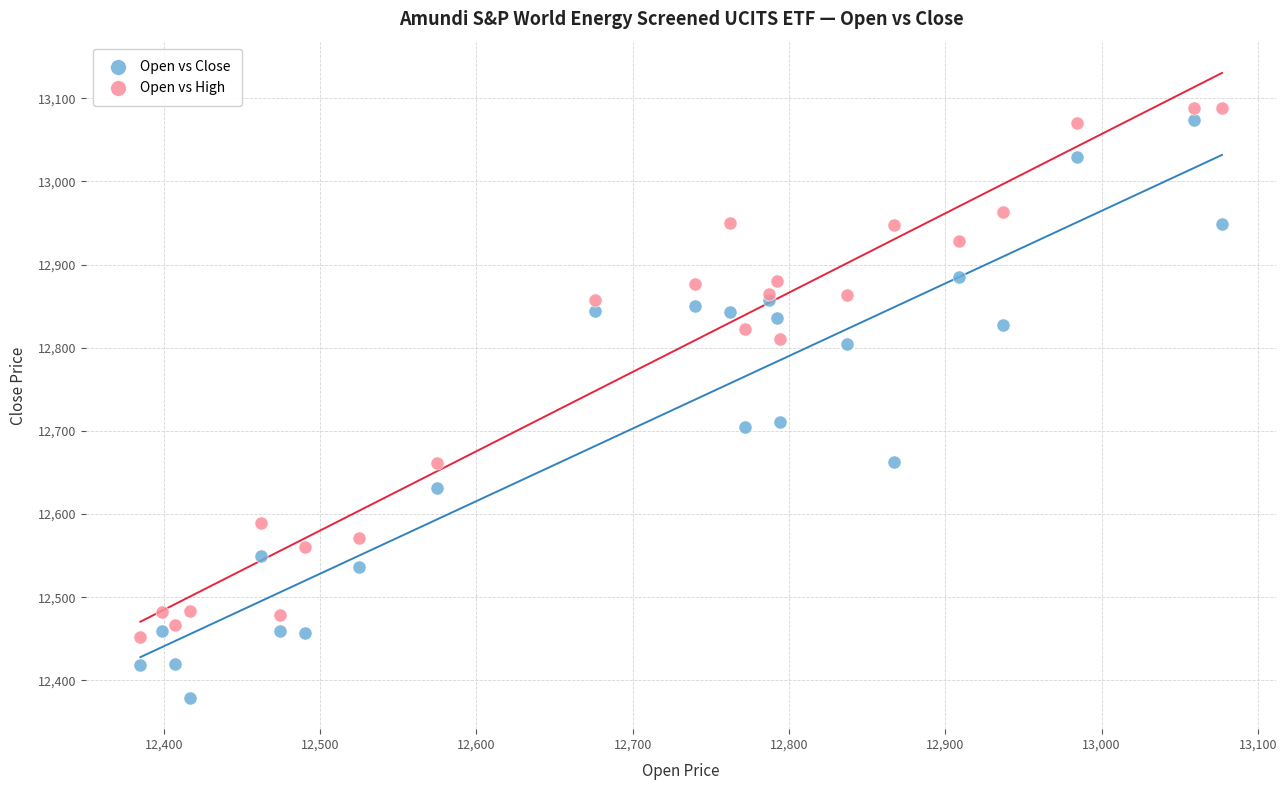

Which series reaches the maximum Y coordinate?

Open vs High